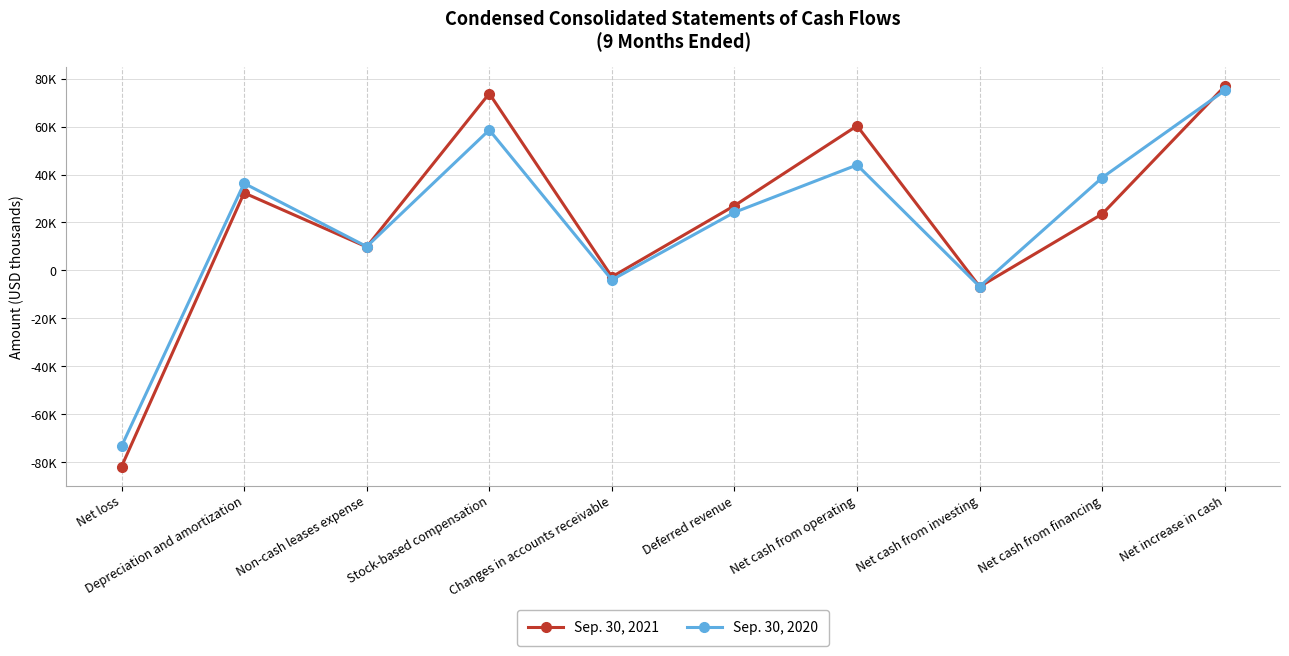

What value does the Sep. 30, 2021 series have at Changes in accounts receivable, to the nearest 50?

-2650